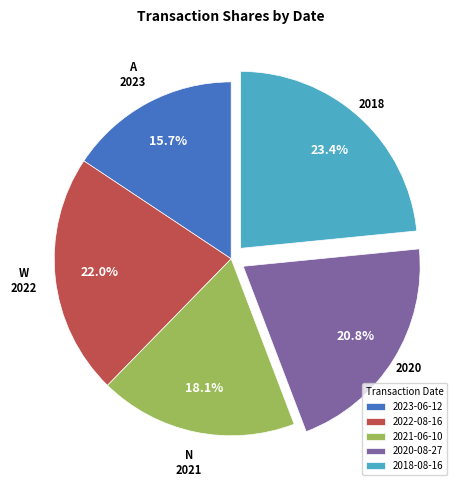

True or false: 2018-08-16 accounts for 23% of the total.

True